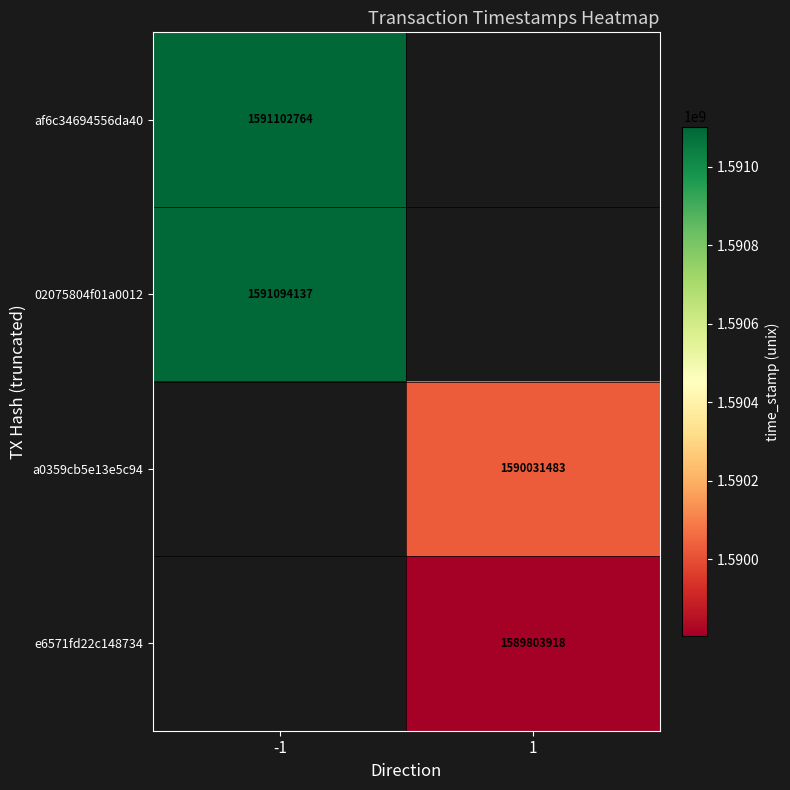

Is the value of a0359cb5e13e5c94 at 1 greater than the value of e6571fd22c148734 at 1?

Yes